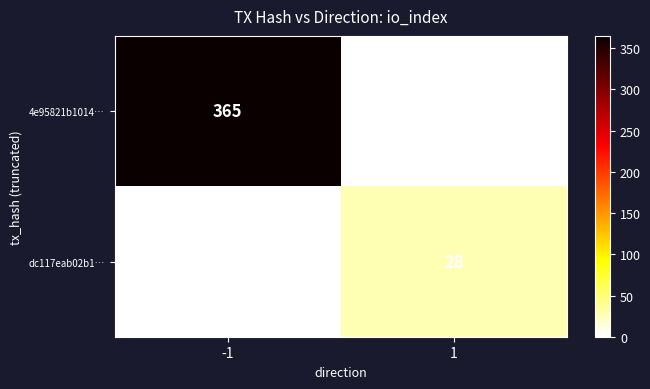

Which label corresponds to the largest value in the chart?

-1